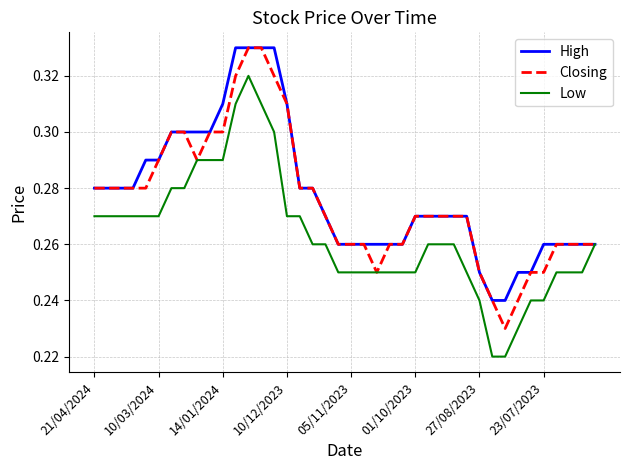

At which category is the sum across all series the highest?

12